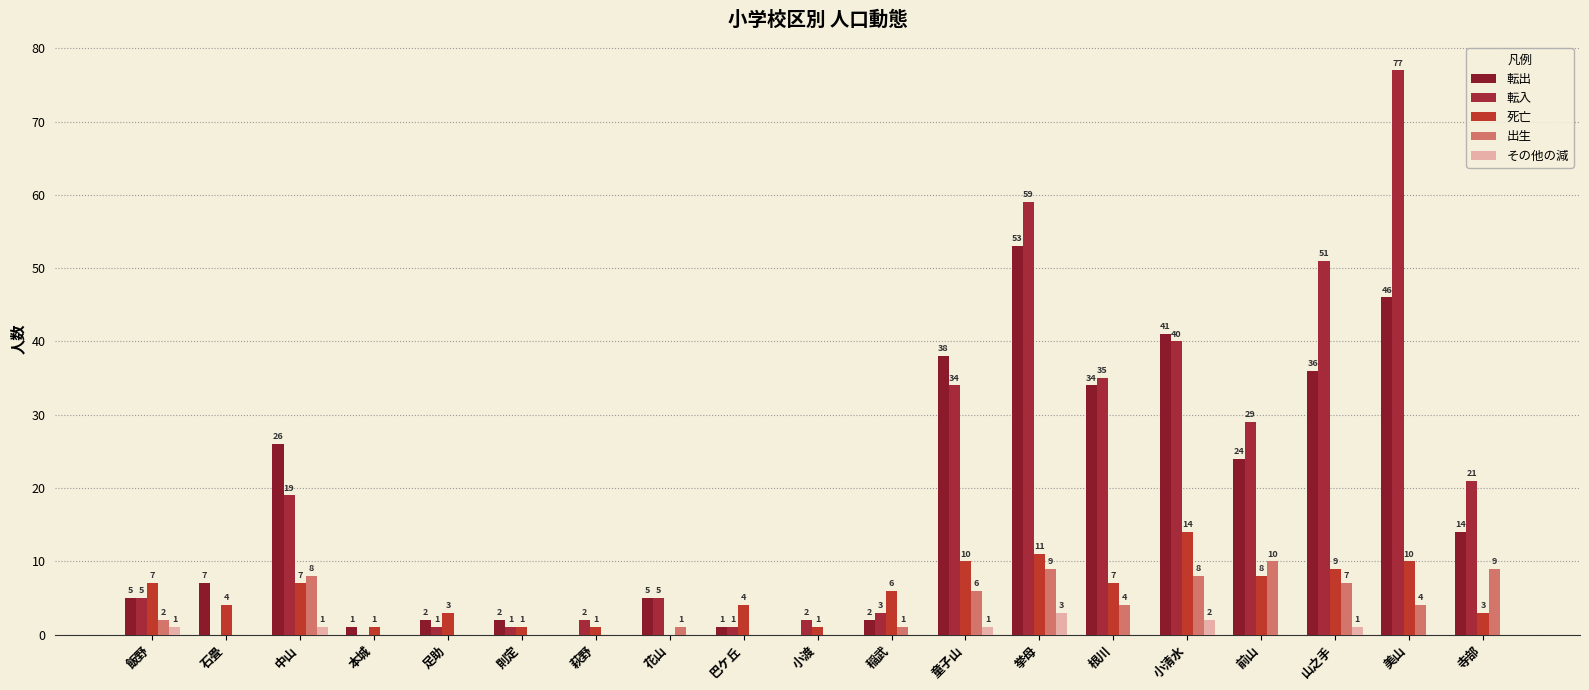

Which series has the largest total across all categories?

転入